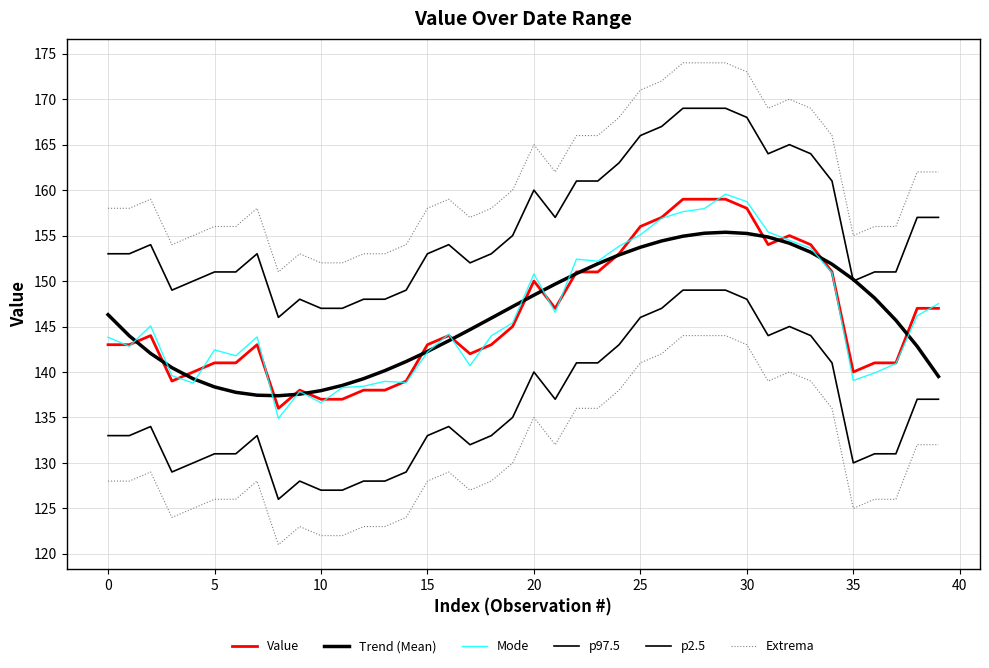

What is the total value across all series at 21?

899.2